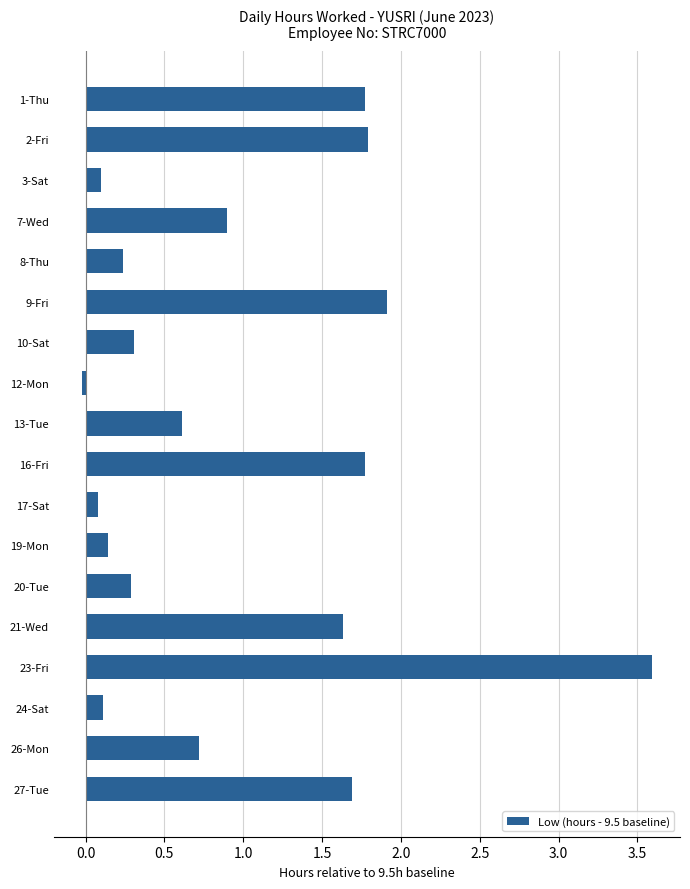

How many data points does each series have?

18